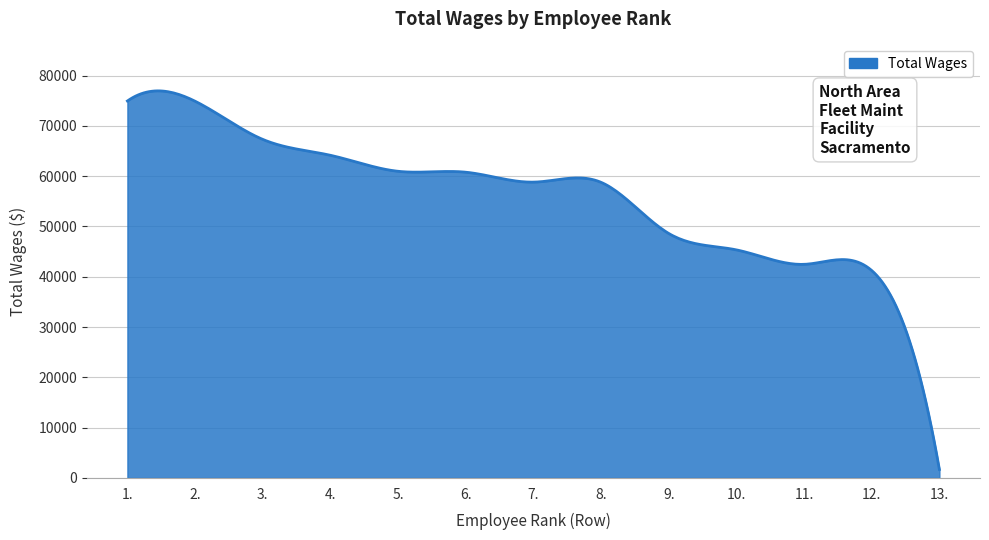

What is the difference between the maximum and minimum values?

75266.6